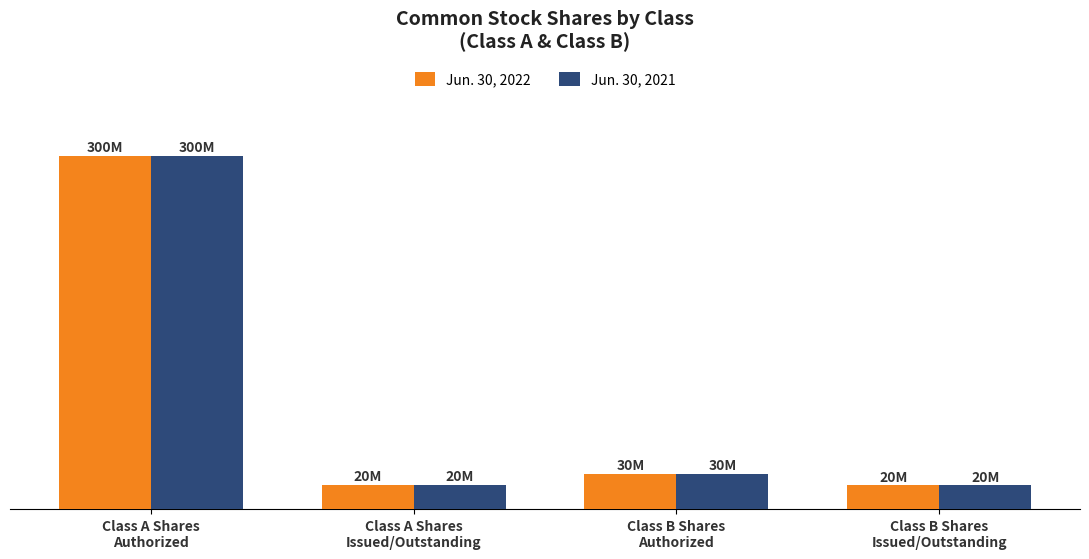

Reading left to right, transcribe all the data shown in this chart.

Jun. 30, 2022: Class A Shares
Authorized=300000000	Class A Shares
Issued/Outstanding=20337574	Class B Shares
Authorized=30000000	Class B Shares
Issued/Outstanding=20166034
Jun. 30, 2021: Class A Shares
Authorized=300000000	Class A Shares
Issued/Outstanding=20337574	Class B Shares
Authorized=30000000	Class B Shares
Issued/Outstanding=20166034